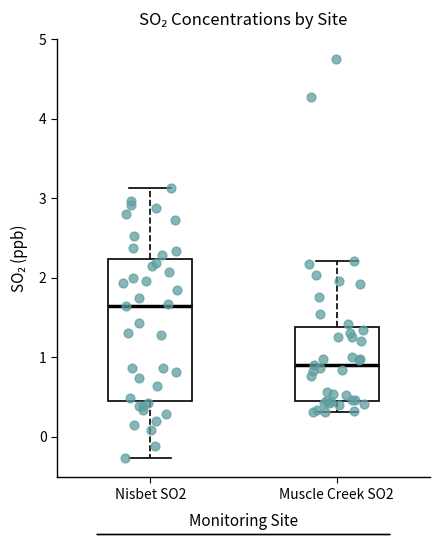

Which box's median line is the highest?

Nisbet SO2